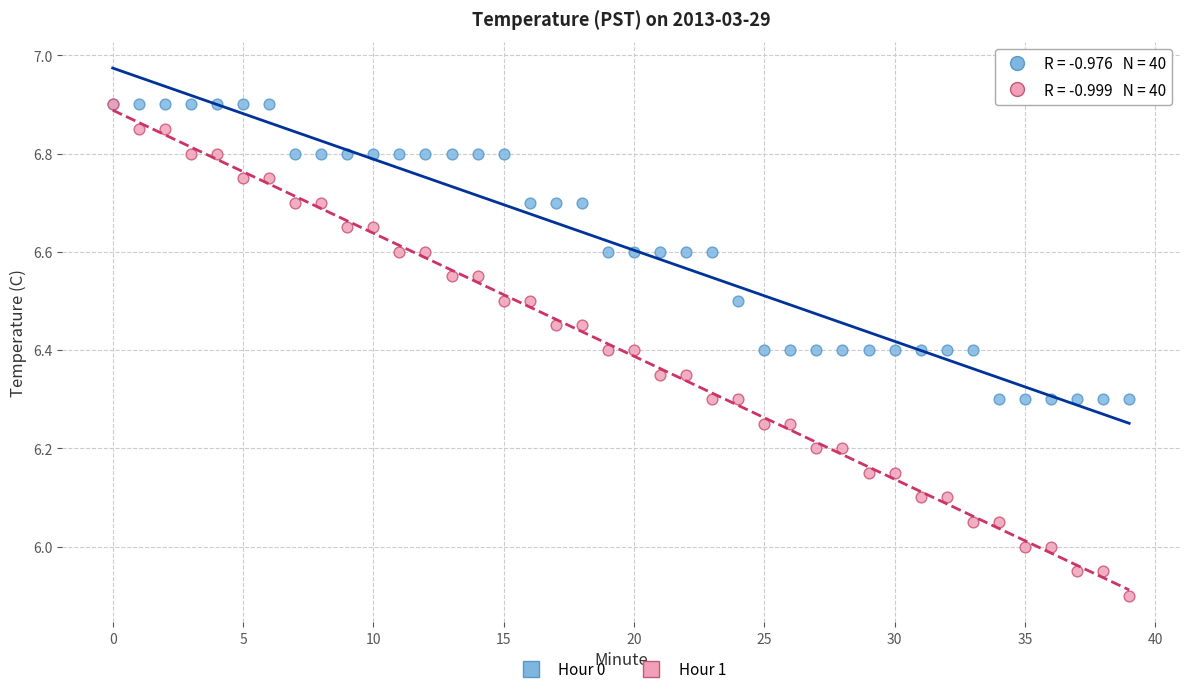

Which series has the widest spread of Y values?

Hour 1